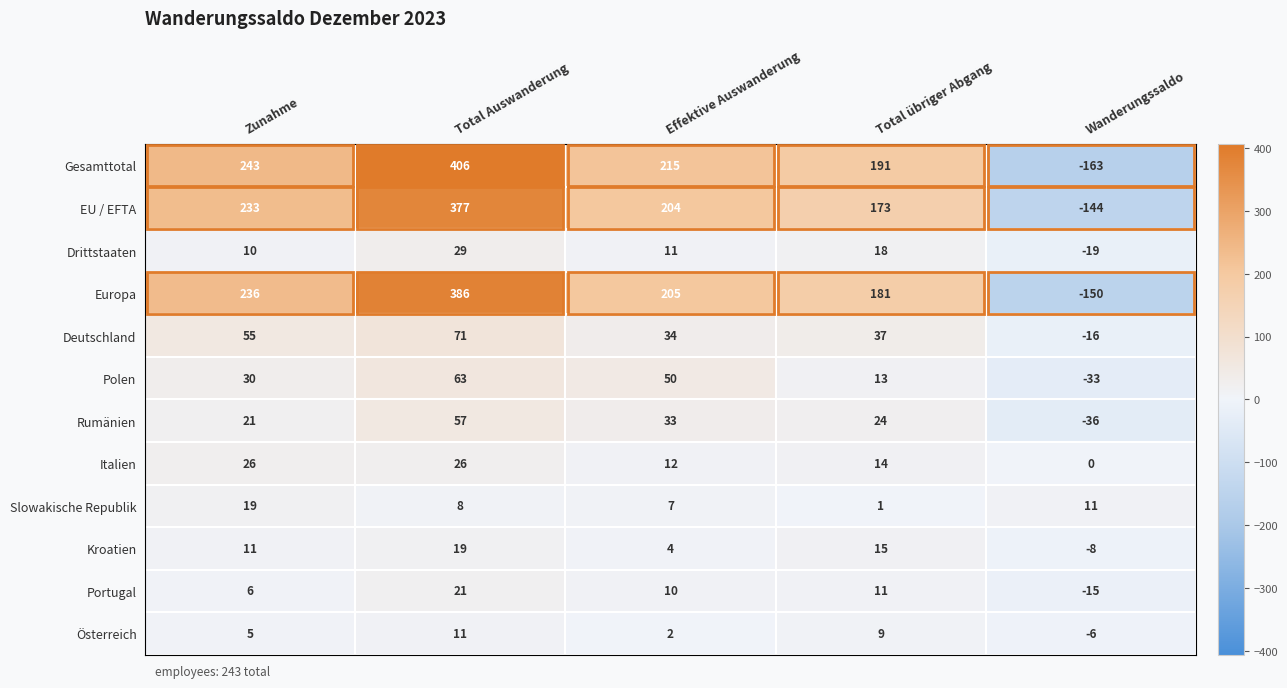

What is the difference between the highest and lowest values at Zunahme?

238